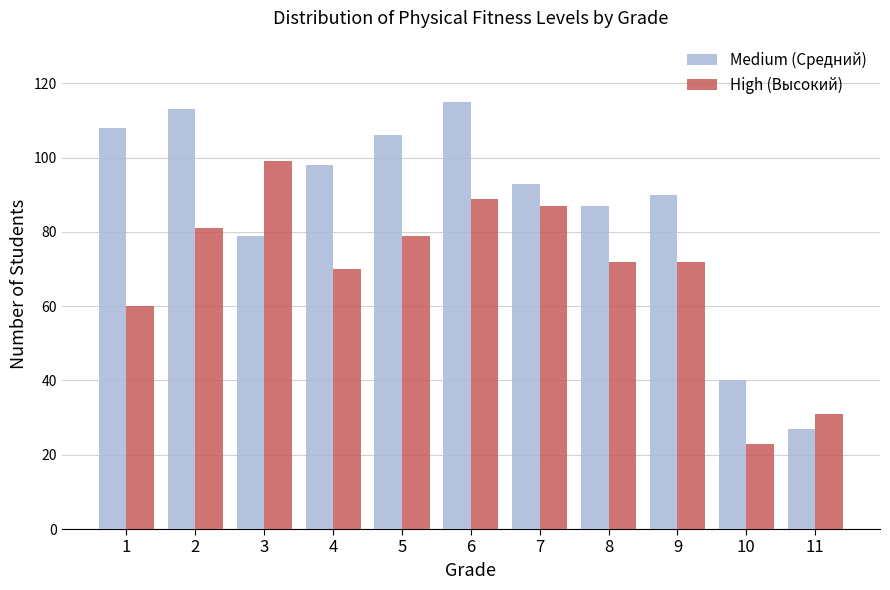

Reading left to right, what are all the values shown in this chart?

Medium (Средний): 108	113	79	98	106	115	93	87	90	40	27
High (Высокий): 60	81	99	70	79	89	87	72	72	23	31